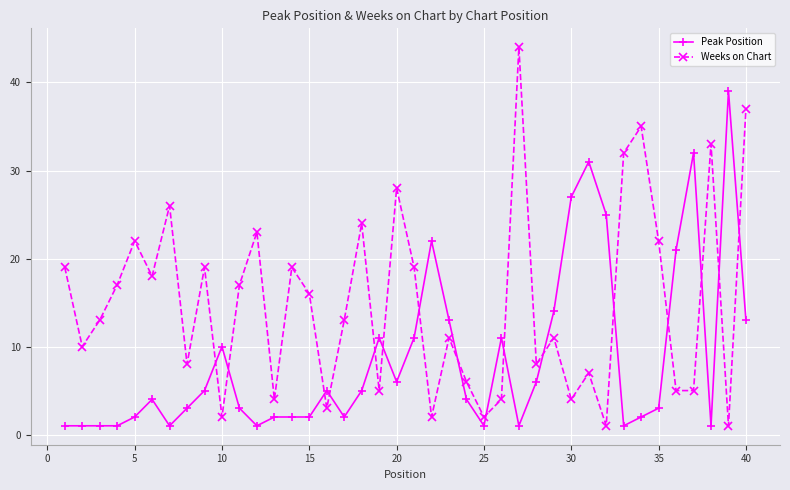

Is this an area chart (filled region under the line)?

No